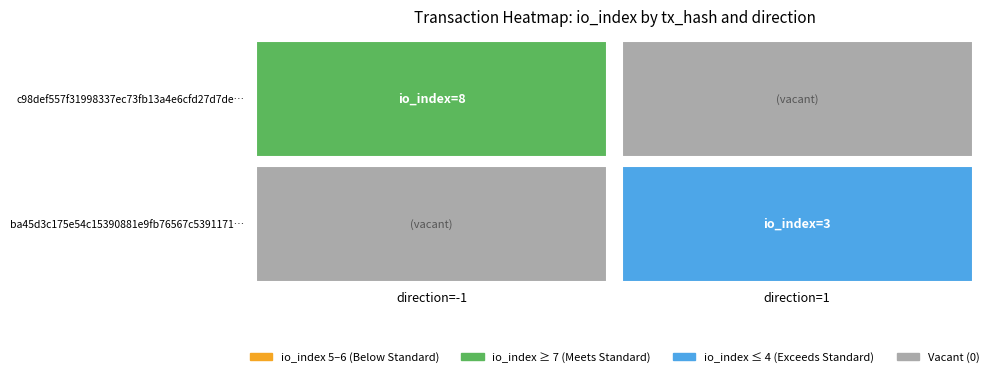

Which series has the largest range (max minus min)?

c98def557f31998337ec73fb13a4e6cfd27d7de